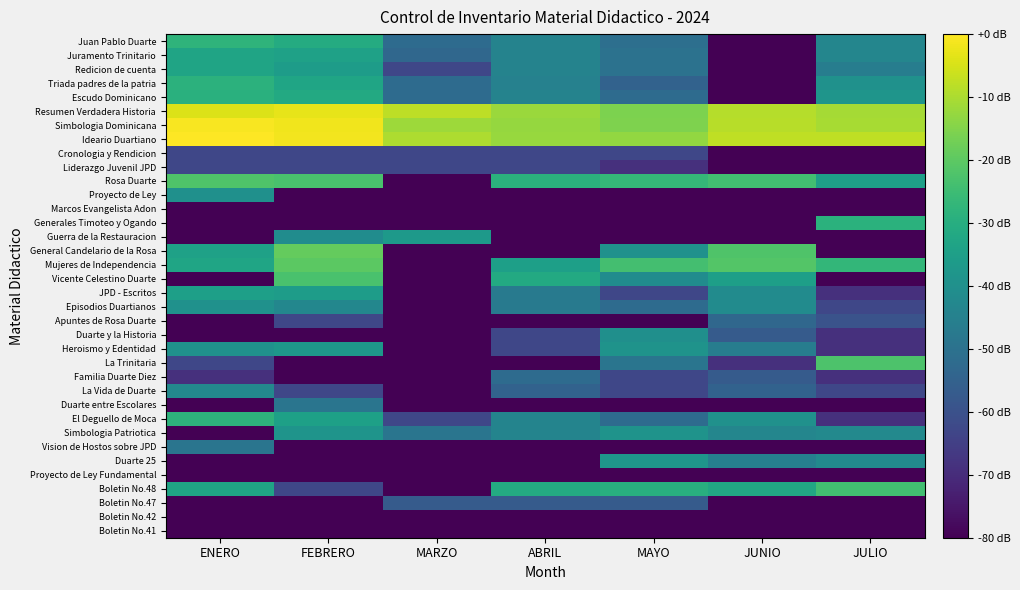

Reading left to right, what are all the values shown in this chart?

Juan Pablo Duarte: ENERO=-28.1	FEBRERO=-30.6	MARZO=-52.0	ABRIL=-44.3	MAYO=-50.9	JUNIO=-88.9	JULIO=-43.3
Juramento Trinitario: ENERO=-33.4	FEBRERO=-34.3	MARZO=-53.4	ABRIL=-44.3	MAYO=-49.8	JUNIO=-88.9	JULIO=-43.3
Redicion de cuenta: ENERO=-33.4	FEBRERO=-35.7	MARZO=-62.9	ABRIL=-44.3	MAYO=-49.8	JUNIO=-88.9	JULIO=-46.0
Triada padres de la patria: ENERO=-28.6	FEBRERO=-33.1	MARZO=-52.0	ABRIL=-44.8	MAYO=-54.9	JUNIO=-88.9	JULIO=-39.4
Escudo Dominicano: ENERO=-29.2	FEBRERO=-31.5	MARZO=-52.0	ABRIL=-44.3	MAYO=-52.0	JUNIO=-88.9	JULIO=-38.3
Resumen Verdadera Historia: ENERO=-4.4	FEBRERO=-2.9	MARZO=-8.0	ABRIL=-12.2	MAYO=-15.8	JUNIO=-8.9	JULIO=-10.9
Simbologia Dominicana: ENERO=-0.8	FEBRERO=-1.6	MARZO=-11.8	ABRIL=-12.5	MAYO=-15.4	JUNIO=-8.5	JULIO=-10.4
Ideario Duartiano: ENERO=0.0	FEBRERO=-1.4	MARZO=-10.0	ABRIL=-12.3	MAYO=-13.1	JUNIO=-7.7	JULIO=-7.7
Cronologia y Rendicion: ENERO=-62.9	FEBRERO=-62.9	MARZO=-62.9	ABRIL=-62.9	MAYO=-62.9	JUNIO=-88.9	JULIO=-88.9
Liderazgo Juvenil JPD: ENERO=-62.9	FEBRERO=-62.9	MARZO=-62.9	ABRIL=-62.9	MAYO=-68.9	JUNIO=-88.9	JULIO=-88.9
Rosa Duarte: ENERO=-21.9	FEBRERO=-22.9	MARZO=-88.9	ABRIL=-28.8	MAYO=-26.6	JUNIO=-24.1	JULIO=-34.9
Proyecto de Ley: ENERO=-40.0	FEBRERO=-88.9	MARZO=-88.9	ABRIL=-88.9	MAYO=-88.9	JUNIO=-88.9	JULIO=-88.9
Marcos Evangelista Adon: ENERO=-88.9	FEBRERO=-88.9	MARZO=-88.9	ABRIL=-88.9	MAYO=-88.9	JUNIO=-88.9	JULIO=-88.9
Generales Timoteo y Ogando: ENERO=-88.9	FEBRERO=-88.9	MARZO=-88.9	ABRIL=-88.9	MAYO=-88.9	JUNIO=-88.9	JULIO=-28.9
Guerra de la Restauracion: ENERO=-88.9	FEBRERO=-41.0	MARZO=-36.9	ABRIL=-88.9	MAYO=-88.9	JUNIO=-88.9	JULIO=-88.9
General Candelario de la Rosa: ENERO=-34.1	FEBRERO=-18.8	MARZO=-88.9	ABRIL=-88.9	MAYO=-39.4	JUNIO=-21.9	JULIO=-88.9
Mujeres de Independencia: ENERO=-33.1	FEBRERO=-20.1	MARZO=-88.9	ABRIL=-34.9	MAYO=-23.8	JUNIO=-21.5	JULIO=-27.0
Vicente Celestino Duarte: ENERO=-88.9	FEBRERO=-22.9	MARZO=-88.9	ABRIL=-31.4	MAYO=-41.0	JUNIO=-34.9	JULIO=-88.9
JPD - Escritos: ENERO=-34.9	FEBRERO=-35.9	MARZO=-88.9	ABRIL=-47.3	MAYO=-62.9	JUNIO=-41.3	JULIO=-68.9
Episodios Duartianos: ENERO=-39.4	FEBRERO=-42.9	MARZO=-88.9	ABRIL=-47.3	MAYO=-52.0	JUNIO=-41.3	JULIO=-62.9
Apuntes de Rosa Duarte: ENERO=-88.9	FEBRERO=-62.9	MARZO=-88.9	ABRIL=-88.9	MAYO=-88.9	JUNIO=-53.4	JULIO=-59.4
Duarte y la Historia: ENERO=-88.9	FEBRERO=-88.9	MARZO=-88.9	ABRIL=-62.9	MAYO=-40.3	JUNIO=-56.9	JULIO=-68.9
Heroismo y Edentidad: ENERO=-39.4	FEBRERO=-37.8	MARZO=-88.9	ABRIL=-62.9	MAYO=-38.8	JUNIO=-46.0	JULIO=-68.9
La Trinitaria: ENERO=-62.9	FEBRERO=-88.9	MARZO=-88.9	ABRIL=-88.9	MAYO=-48.9	JUNIO=-68.9	JULIO=-22.4
Familia Duarte Diez: ENERO=-68.9	FEBRERO=-88.9	MARZO=-88.9	ABRIL=-52.0	MAYO=-62.9	JUNIO=-56.9	JULIO=-68.9
La Vida de Duarte: ENERO=-42.5	FEBRERO=-62.9	MARZO=-88.9	ABRIL=-54.9	MAYO=-62.9	JUNIO=-54.9	JULIO=-62.9
Duarte entre Escolares: ENERO=-88.9	FEBRERO=-48.9	MARZO=-88.9	ABRIL=-88.9	MAYO=-88.9	JUNIO=-88.9	JULIO=-88.9
El Deguello de Moca: ENERO=-28.3	FEBRERO=-34.6	MARZO=-62.9	ABRIL=-43.8	MAYO=-52.0	JUNIO=-39.7	JULIO=-68.9
Simbologia Patriotica: ENERO=-88.9	FEBRERO=-38.6	MARZO=-48.9	ABRIL=-43.8	MAYO=-38.8	JUNIO=-43.3	JULIO=-42.5
Vision de Hostos sobre JPD: ENERO=-48.9	FEBRERO=-88.9	MARZO=-88.9	ABRIL=-88.9	MAYO=-88.9	JUNIO=-88.9	JULIO=-88.9
Duarte 25: ENERO=-88.9	FEBRERO=-88.9	MARZO=-88.9	ABRIL=-88.9	MAYO=-38.0	JUNIO=-45.4	JULIO=-41.7
Proyecto de Ley Fundamental: ENERO=-88.9	FEBRERO=-88.9	MARZO=-88.9	ABRIL=-88.9	MAYO=-88.9	JUNIO=-88.9	JULIO=-88.9
Boletin No.48: ENERO=-33.2	FEBRERO=-62.9	MARZO=-88.9	ABRIL=-31.2	MAYO=-29.6	JUNIO=-32.0	JULIO=-24.3
Boletin No.47: ENERO=-88.9	FEBRERO=-88.9	MARZO=-56.9	ABRIL=-56.9	MAYO=-56.9	JUNIO=-88.9	JULIO=-88.9
Boletin No.42: ENERO=-88.9	FEBRERO=-88.9	MARZO=-88.9	ABRIL=-88.9	MAYO=-88.9	JUNIO=-88.9	JULIO=-88.9
Boletin No.41: ENERO=-88.9	FEBRERO=-88.9	MARZO=-88.9	ABRIL=-88.9	MAYO=-88.9	JUNIO=-88.9	JULIO=-88.9